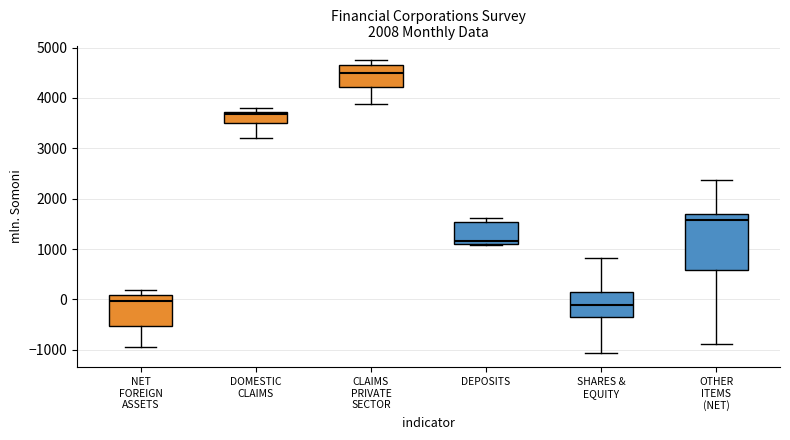

Reading left to right, transcribe this box plot: for each box, give where its median line is, the range the box spans, and where its two whiskers end, as read against the y-axis. The values are not printed on the chart, so give them approximately, as read against the axis.

NET FOREIGN ASSETS: median 0, box -500 to 100, whiskers -900 to 200
DOMESTIC CLAIMS: median 3700 (just below the box's upper edge), box 3500 to 3700, whiskers 3200 to 3800
CLAIMS PRIVATE SECTOR: median 4500, box 4200 to 4600, whiskers 3900 to 4800
DEPOSITS: median 1200, box 1100 to 1500, whiskers 1100 to 1600
SHARES & EQUITY: median -100, box -400 to 100, whiskers -1100 to 800
OTHER ITEMS (NET): median 1600, box 600 to 1700, whiskers -900 to 2400